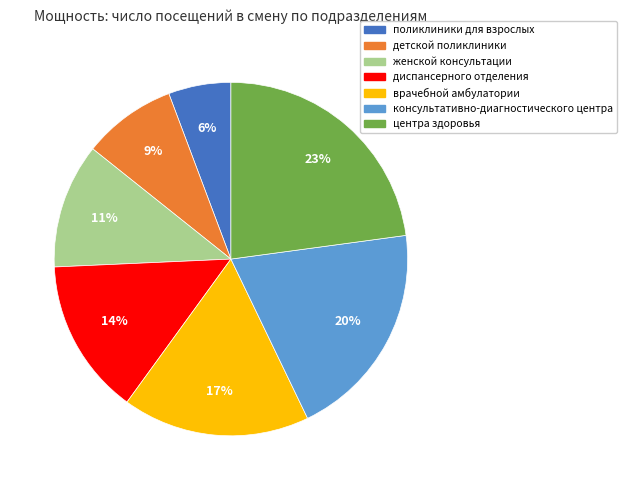

Count the number of slices in the pie.

7